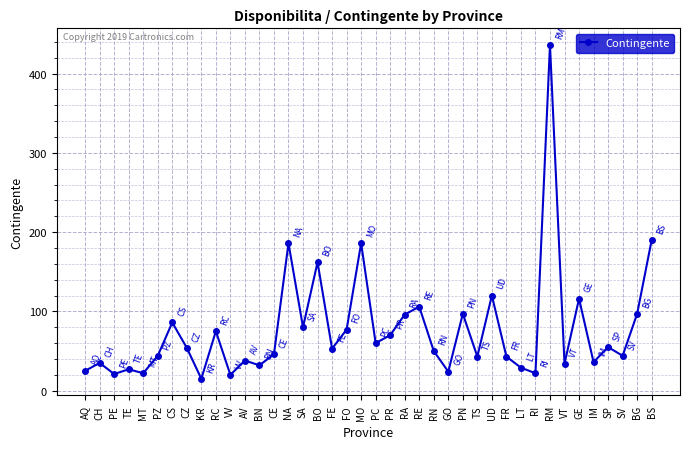

What is the average value?

76